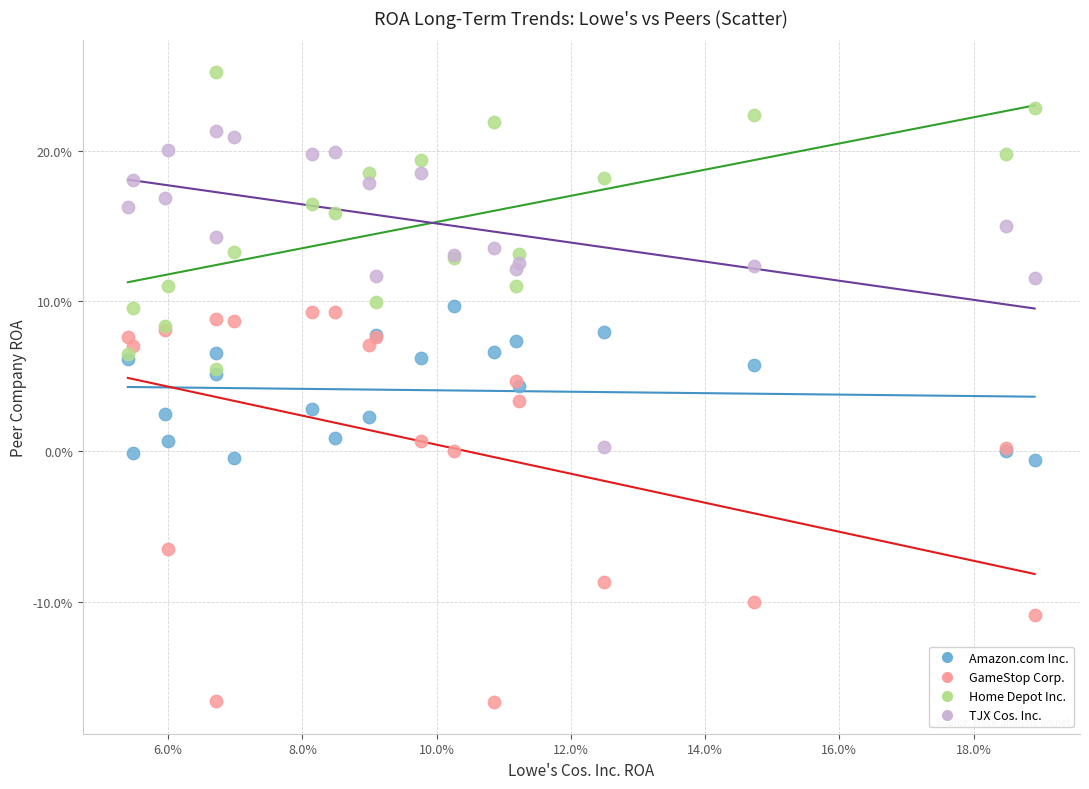

Which series reaches the minimum Y coordinate?

GameStop Corp.